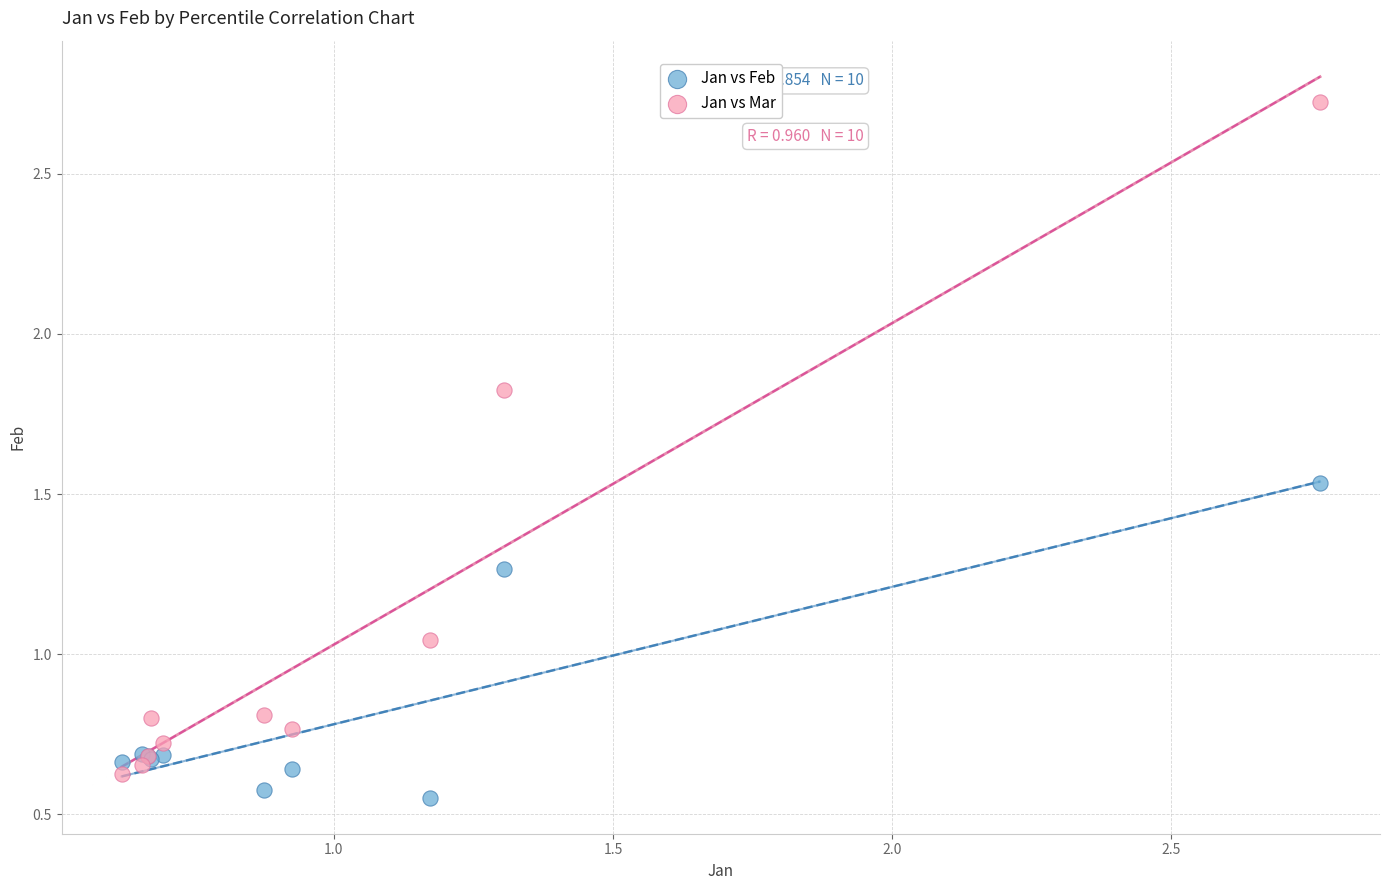

Which series contains the highest Y value?

Jan vs Mar